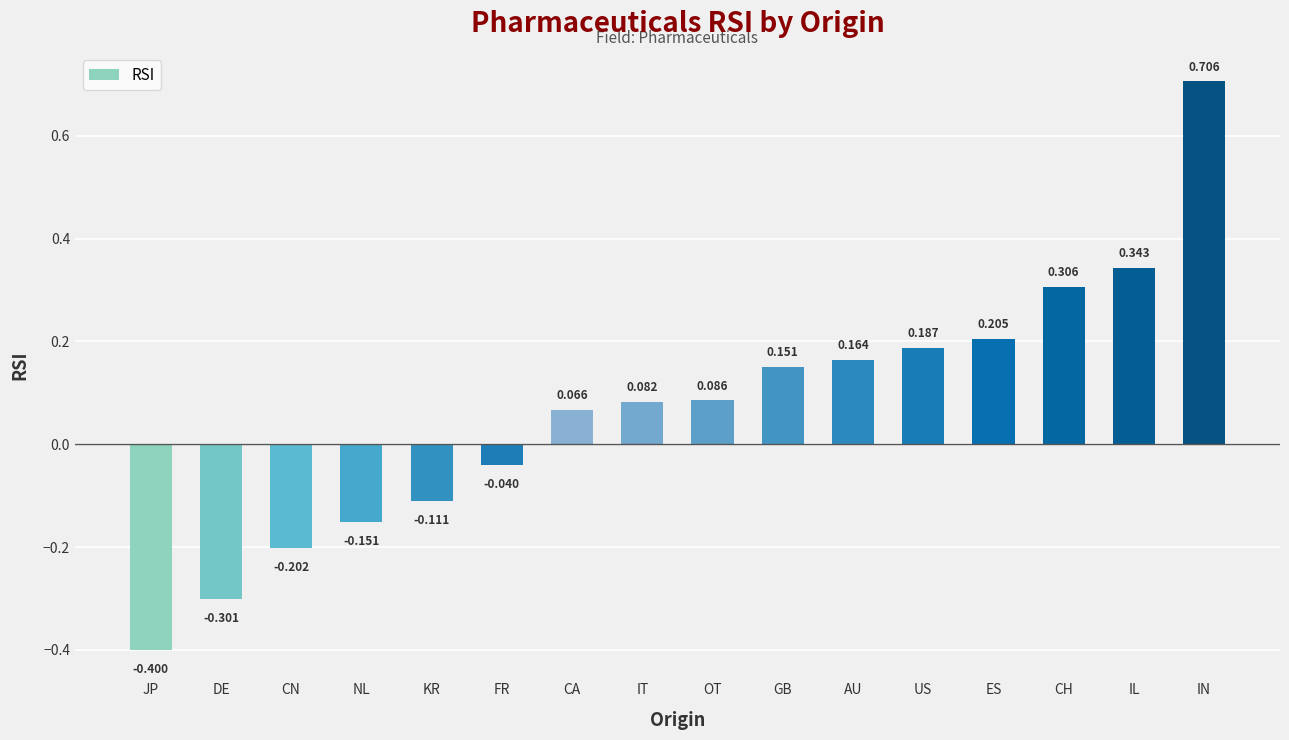

What is the smallest value displayed?

-0.4